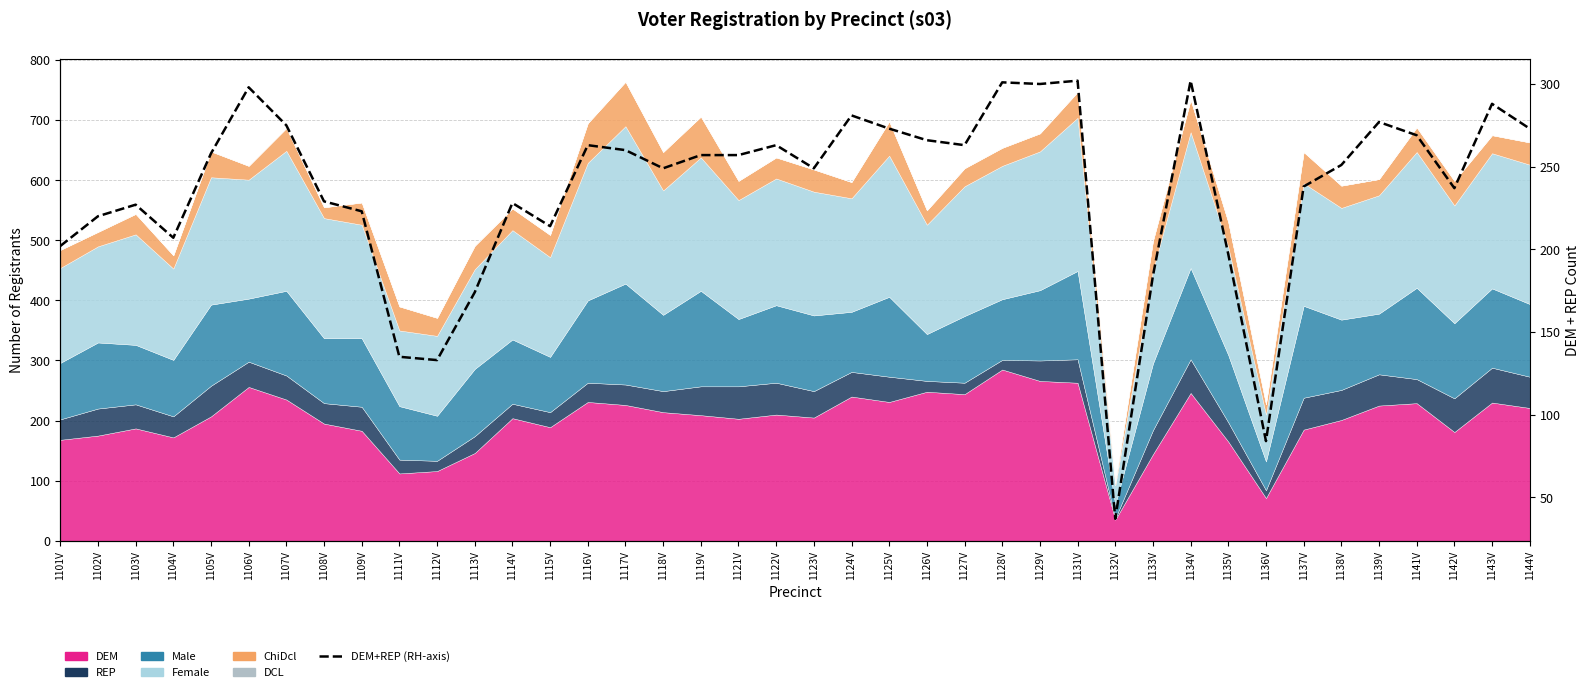

What is the value of the 23rd point from the left?

273